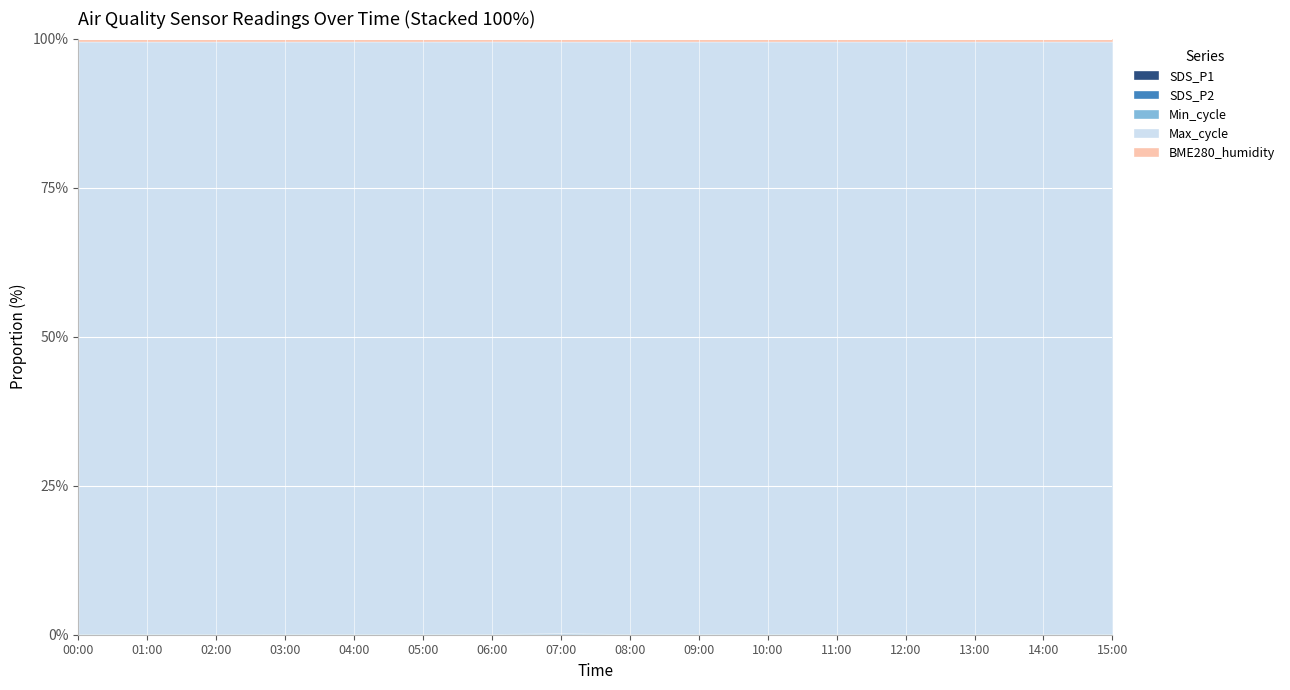

Which category has the lowest value across all series?

10:00